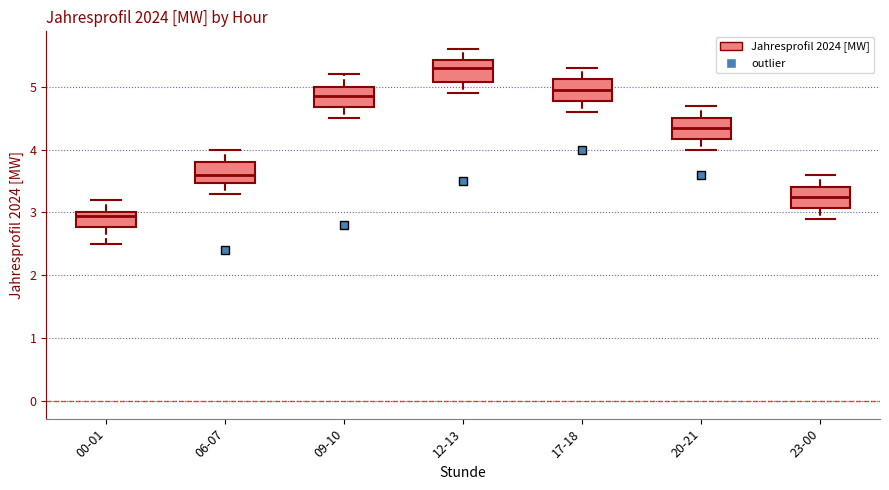

Reading left to right, read every box against the y-axis: the position of its median line, the range the box covers, and the ends of its whiskers. The values are not printed on the chart, so give them approximately, as read against the axis.

00-01: median 3.0 (just below the box's upper edge), box 2.8 to 3.0, whiskers 2.5 to 3.2
06-07: median 3.6, box 3.5 to 3.8, whiskers 3.3 to 4.0
09-10: median 4.9, box 4.7 to 5.0, whiskers 4.5 to 5.2
12-13: median 5.3, box 5.1 to 5.4, whiskers 4.9 to 5.6
17-18: median 5.0, box 4.8 to 5.1, whiskers 4.6 to 5.3
20-21: median 4.4, box 4.2 to 4.5, whiskers 4.0 to 4.7
23-00: median 3.3, box 3.1 to 3.4, whiskers 2.9 to 3.6